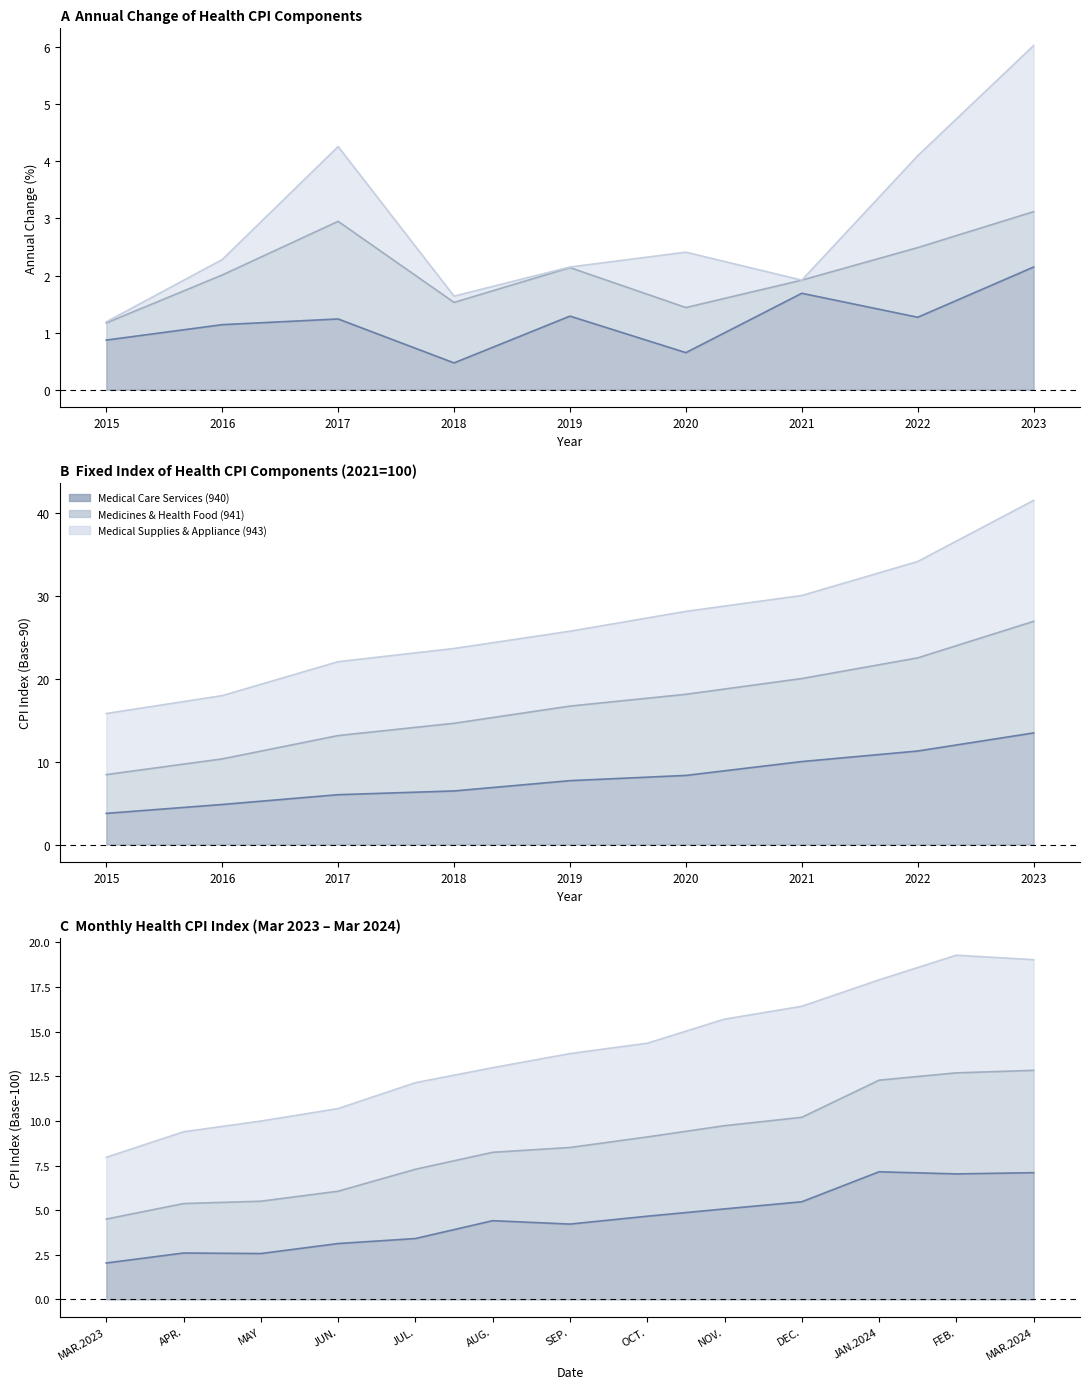

How many data points in Health (939) are above 25?

5